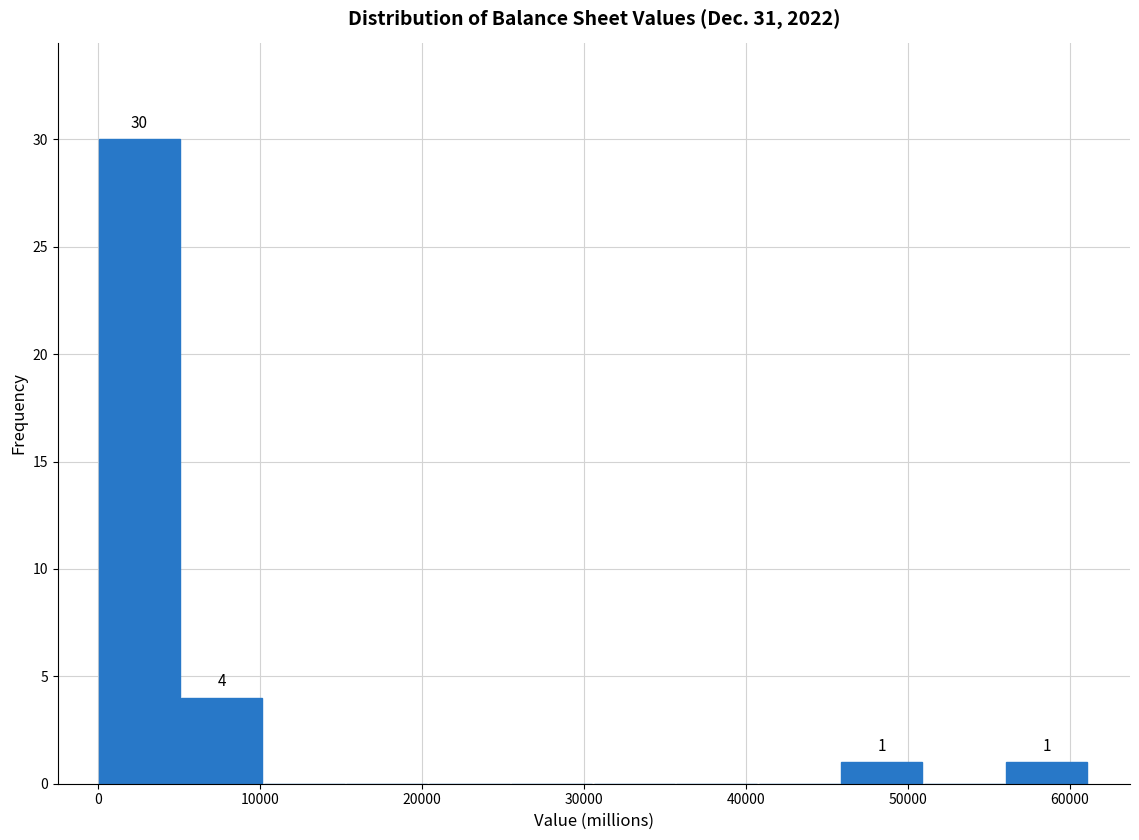

Over which range of the x-axis is the bar tallest?

0 to 5000